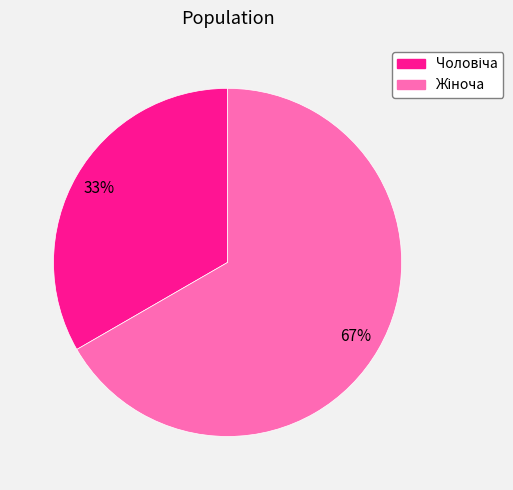

Is there any slice that represents more than half of the pie?

Yes